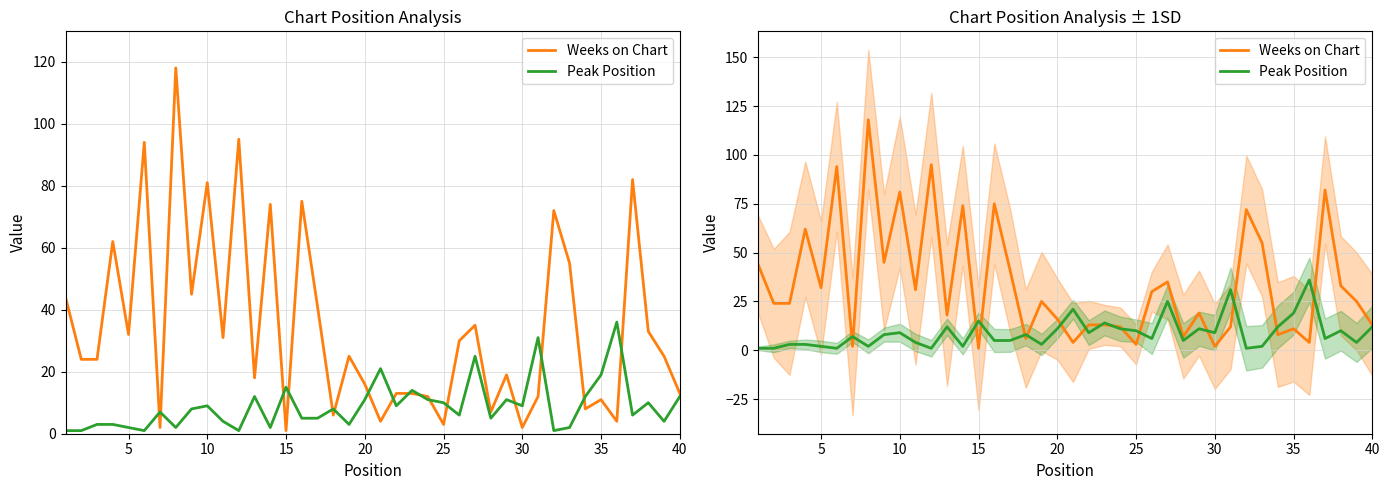

Is this an area chart (filled region under the line)?

No